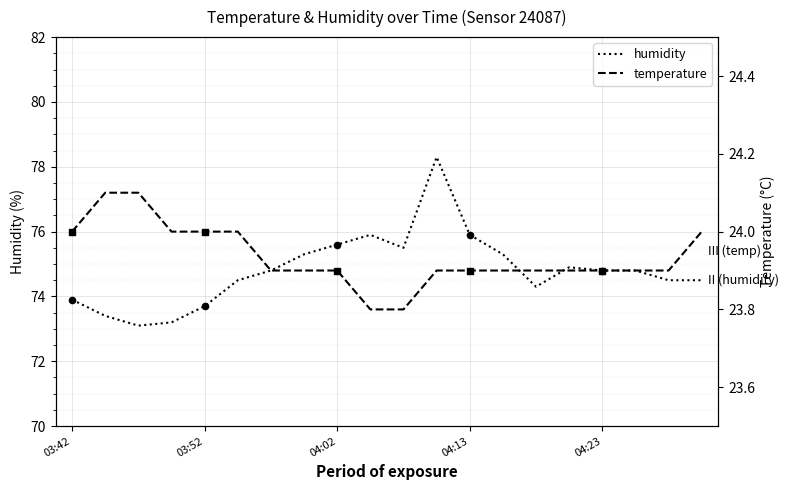

Which series has the largest total across all categories?

humidity